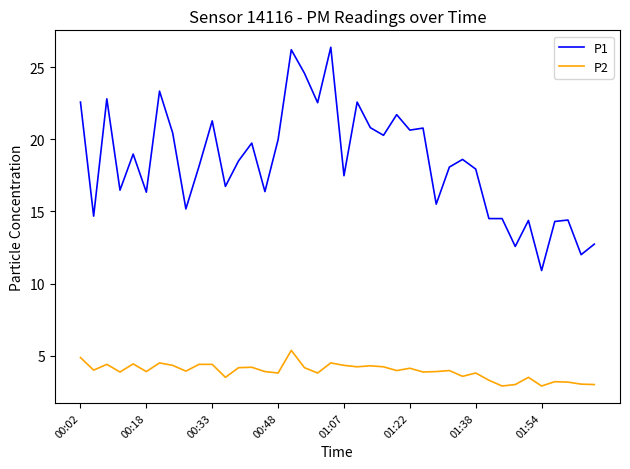

What is the smallest value displayed?

2.9